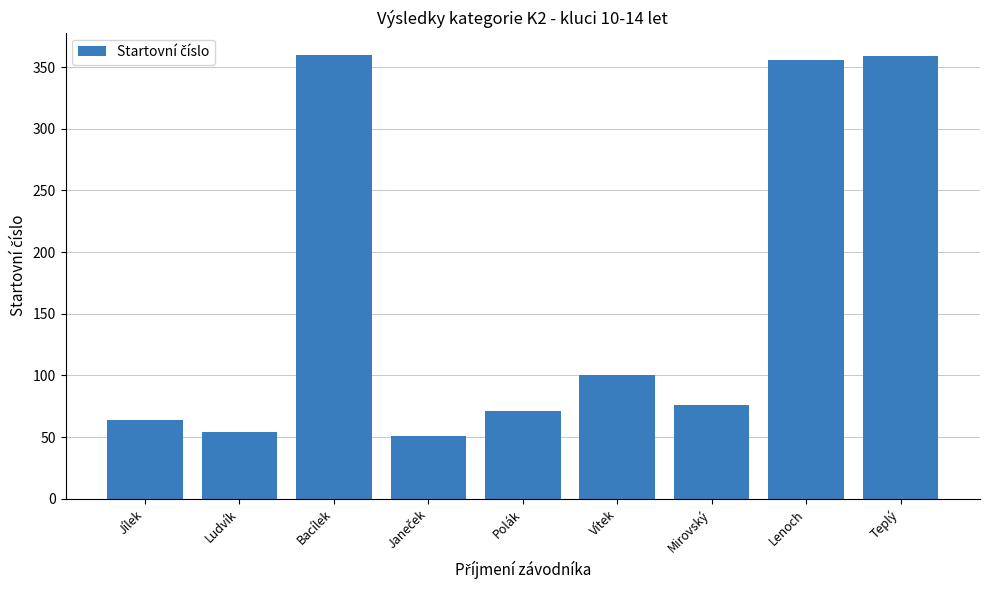

What is the difference between the second highest and minimum values?

308